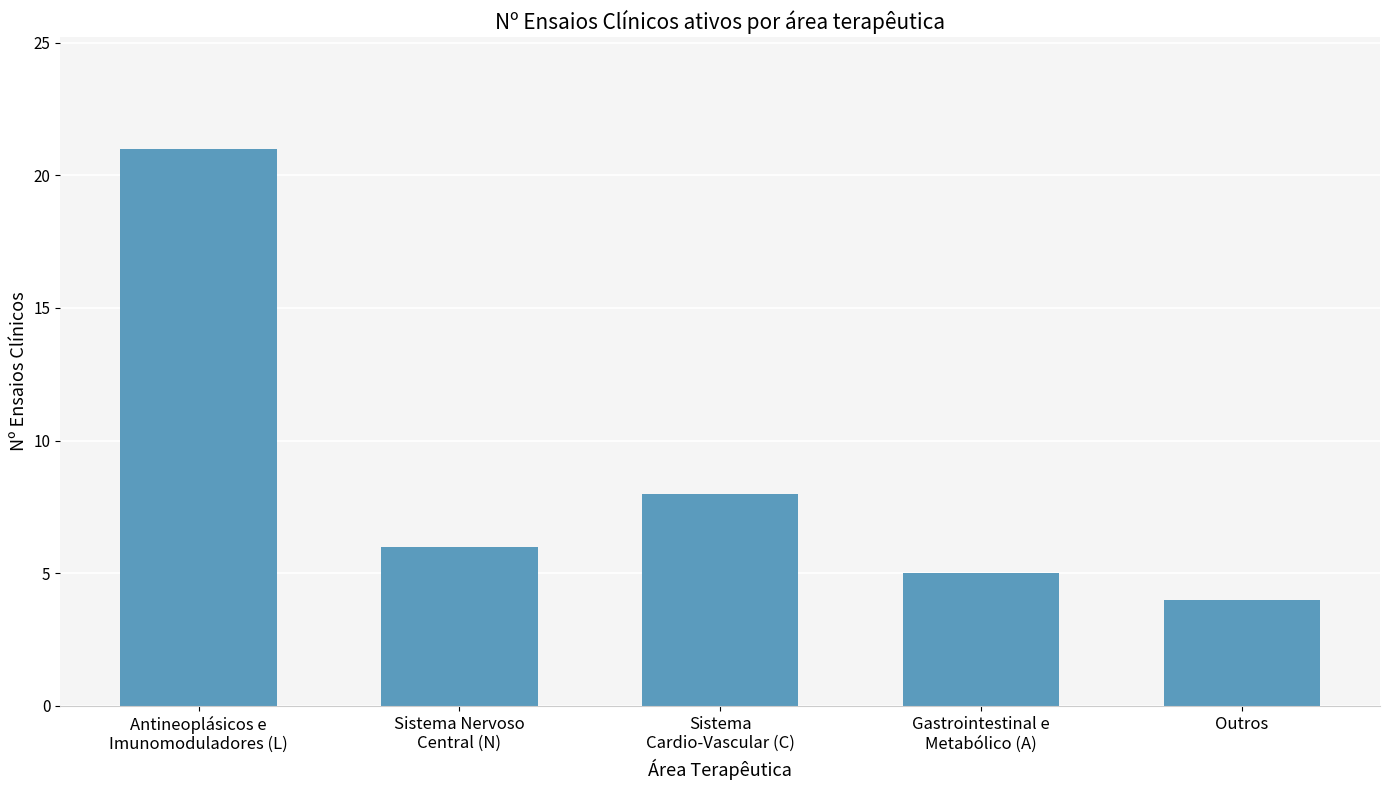

What position from the left is Outros?

5